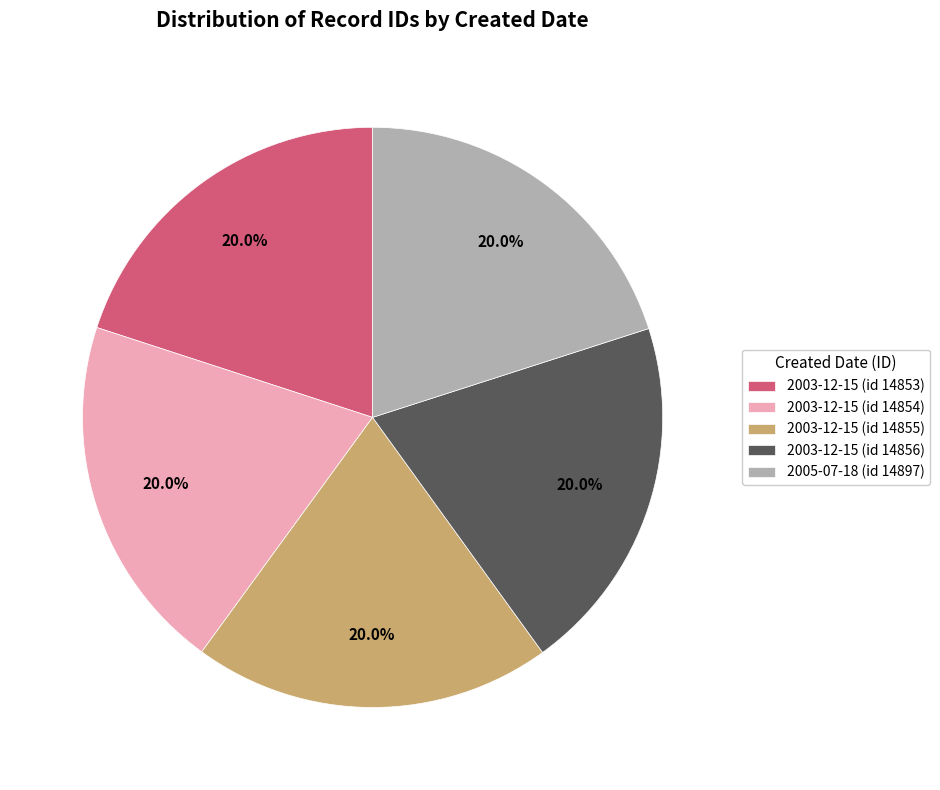

Count the number of slices in the pie.

5